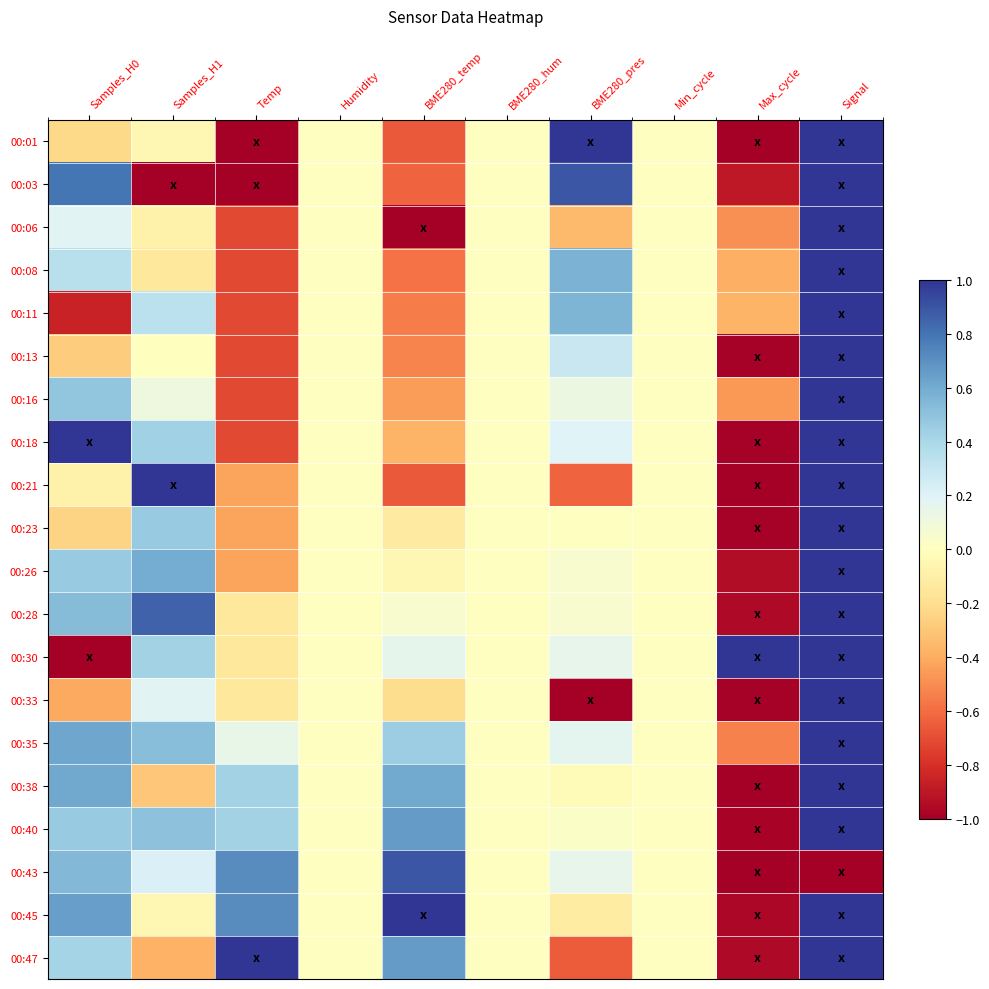

Reading right to left, transcribe all the data shown in this chart.

00:01: Signal=1.0	Max_cycle=-1.0	Min_cycle=0.0	BME280_pres=1.0	BME280_hum=0.0	BME280_temp=-0.7	Humidity=0.0	Temp=-1.0	Samples_H1=-0.1	Samples_H0=-0.2
00:03: Signal=1.0	Max_cycle=-0.9	Min_cycle=0.0	BME280_pres=0.9	BME280_hum=0.0	BME280_temp=-0.6	Humidity=0.0	Temp=-1.0	Samples_H1=-1.0	Samples_H0=0.8
00:06: Signal=1.0	Max_cycle=-0.5	Min_cycle=0.0	BME280_pres=-0.3	BME280_hum=0.0	BME280_temp=-1.0	Humidity=0.0	Temp=-0.7	Samples_H1=-0.1	Samples_H0=0.2
00:08: Signal=1.0	Max_cycle=-0.4	Min_cycle=0.0	BME280_pres=0.6	BME280_hum=0.0	BME280_temp=-0.6	Humidity=0.0	Temp=-0.7	Samples_H1=-0.1	Samples_H0=0.3
00:11: Signal=1.0	Max_cycle=-0.4	Min_cycle=0.0	BME280_pres=0.6	BME280_hum=0.0	BME280_temp=-0.6	Humidity=0.0	Temp=-0.7	Samples_H1=0.3	Samples_H0=-0.9
00:13: Signal=1.0	Max_cycle=-1.0	Min_cycle=0.0	BME280_pres=0.3	BME280_hum=0.0	BME280_temp=-0.5	Humidity=0.0	Temp=-0.7	Samples_H1=-0.0	Samples_H0=-0.3
00:16: Signal=1.0	Max_cycle=-0.5	Min_cycle=0.0	BME280_pres=0.1	BME280_hum=0.0	BME280_temp=-0.4	Humidity=0.0	Temp=-0.7	Samples_H1=0.1	Samples_H0=0.5
00:18: Signal=1.0	Max_cycle=-1.0	Min_cycle=0.0	BME280_pres=0.2	BME280_hum=0.0	BME280_temp=-0.4	Humidity=0.0	Temp=-0.7	Samples_H1=0.4	Samples_H0=1.0
00:21: Signal=1.0	Max_cycle=-1.0	Min_cycle=0.0	BME280_pres=-0.6	BME280_hum=0.0	BME280_temp=-0.7	Humidity=0.0	Temp=-0.4	Samples_H1=1.0	Samples_H0=-0.1
00:23: Signal=1.0	Max_cycle=-1.0	Min_cycle=0.0	BME280_pres=0.0	BME280_hum=0.0	BME280_temp=-0.1	Humidity=0.0	Temp=-0.4	Samples_H1=0.5	Samples_H0=-0.2
00:26: Signal=1.0	Max_cycle=-0.9	Min_cycle=0.0	BME280_pres=0.1	BME280_hum=0.0	BME280_temp=-0.1	Humidity=0.0	Temp=-0.4	Samples_H1=0.6	Samples_H0=0.5
00:28: Signal=1.0	Max_cycle=-1.0	Min_cycle=0.0	BME280_pres=0.0	BME280_hum=0.0	BME280_temp=0.1	Humidity=0.0	Temp=-0.1	Samples_H1=0.9	Samples_H0=0.5
00:30: Signal=1.0	Max_cycle=1.0	Min_cycle=0.0	BME280_pres=0.2	BME280_hum=0.0	BME280_temp=0.2	Humidity=0.0	Temp=-0.1	Samples_H1=0.4	Samples_H0=-1.0
00:33: Signal=1.0	Max_cycle=-1.0	Min_cycle=0.0	BME280_pres=-1.0	BME280_hum=0.0	BME280_temp=-0.2	Humidity=0.0	Temp=-0.1	Samples_H1=0.2	Samples_H0=-0.4
00:35: Signal=1.0	Max_cycle=-0.5	Min_cycle=0.0	BME280_pres=0.2	BME280_hum=0.0	BME280_temp=0.4	Humidity=0.0	Temp=0.1	Samples_H1=0.5	Samples_H0=0.6
00:38: Signal=1.0	Max_cycle=-1.0	Min_cycle=0.0	BME280_pres=-0.0	BME280_hum=0.0	BME280_temp=0.6	Humidity=0.0	Temp=0.4	Samples_H1=-0.3	Samples_H0=0.6
00:40: Signal=1.0	Max_cycle=-1.0	Min_cycle=0.0	BME280_pres=0.0	BME280_hum=0.0	BME280_temp=0.7	Humidity=0.0	Temp=0.4	Samples_H1=0.5	Samples_H0=0.5
00:43: Signal=-1.0	Max_cycle=-1.0	Min_cycle=0.0	BME280_pres=0.2	BME280_hum=0.0	BME280_temp=0.9	Humidity=0.0	Temp=0.7	Samples_H1=0.2	Samples_H0=0.5
00:45: Signal=1.0	Max_cycle=-1.0	Min_cycle=0.0	BME280_pres=-0.1	BME280_hum=0.0	BME280_temp=1.0	Humidity=0.0	Temp=0.7	Samples_H1=-0.0	Samples_H0=0.6
00:47: Signal=1.0	Max_cycle=-1.0	Min_cycle=0.0	BME280_pres=-0.7	BME280_hum=0.0	BME280_temp=0.7	Humidity=0.0	Temp=1.0	Samples_H1=-0.4	Samples_H0=0.4